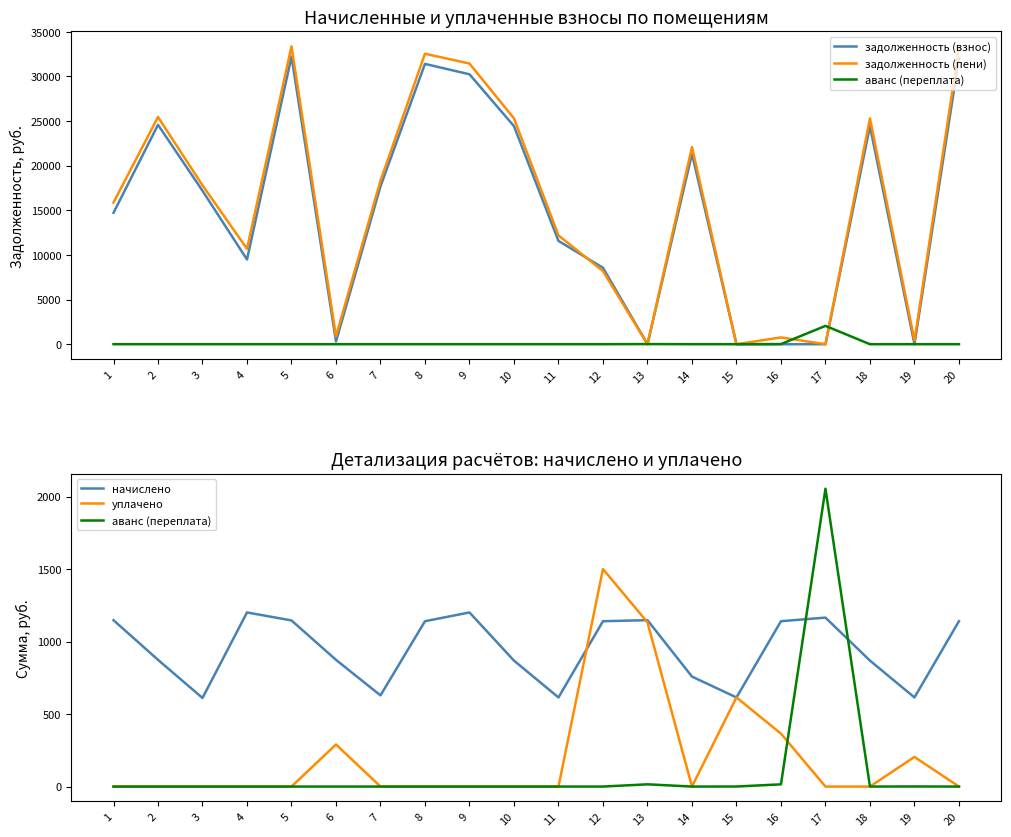

Which category has the highest value in the задолженность (пени) series?

5